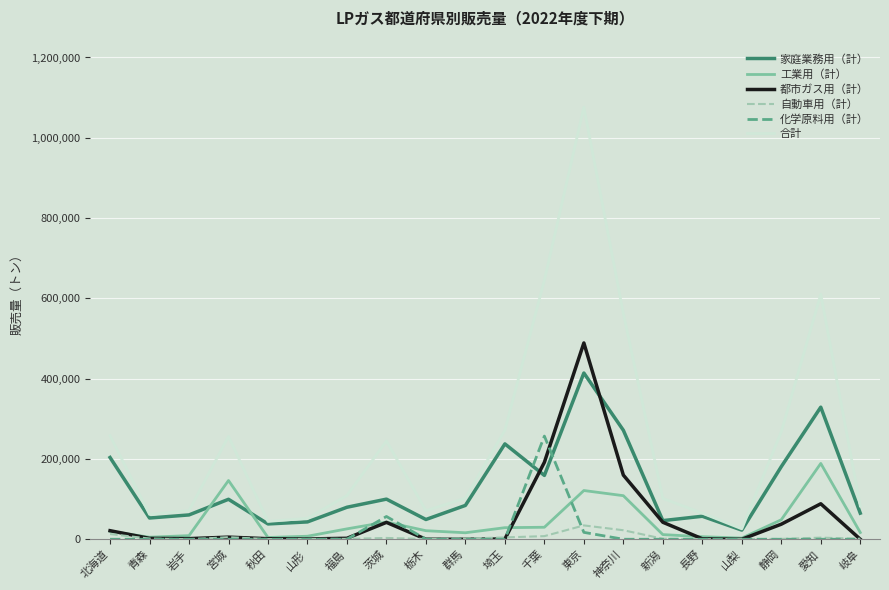

Rank the series by their maximum value, from highest to lowest.

合計, 都市ガス用（計）, 家庭業務用（計）, 化学原料用（計）, 工業用（計）, 自動車用（計）